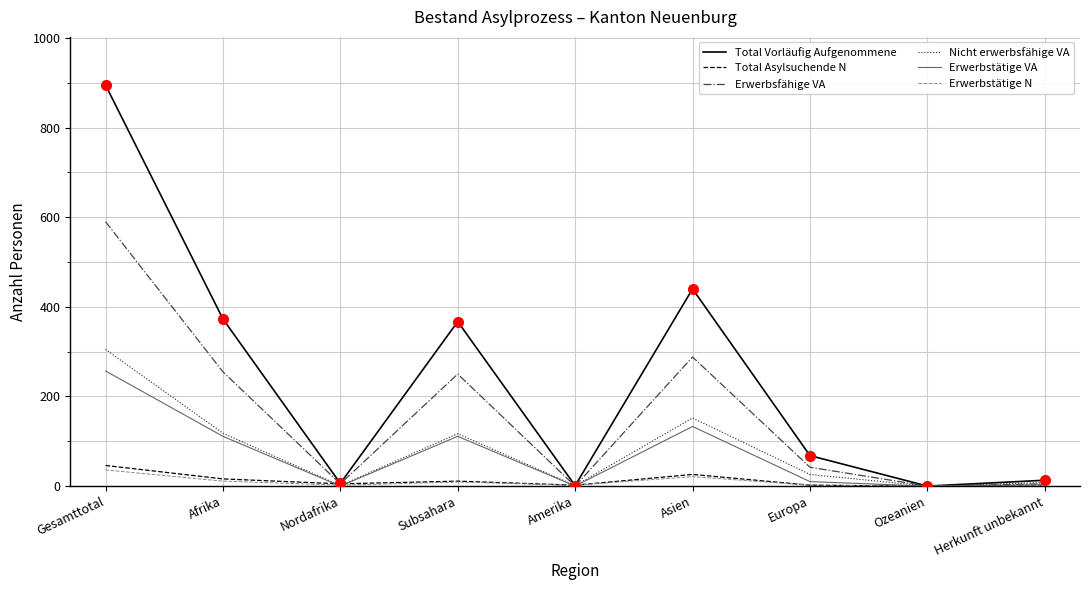

At which label does Erwerbsfähige VA reach its peak?

Gesamttotal